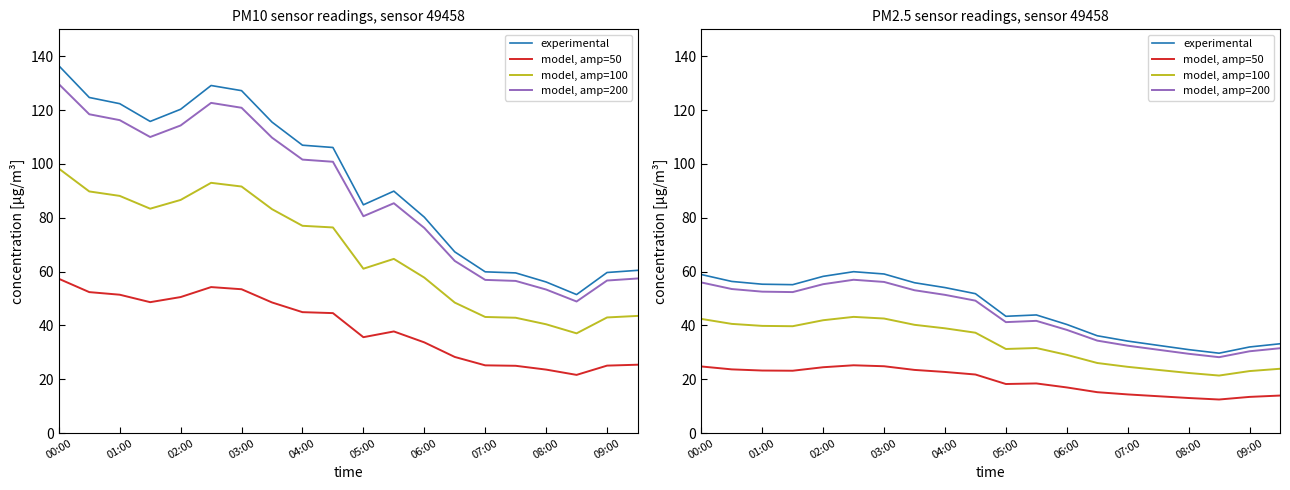

Is this an area chart (filled region under the line)?

No